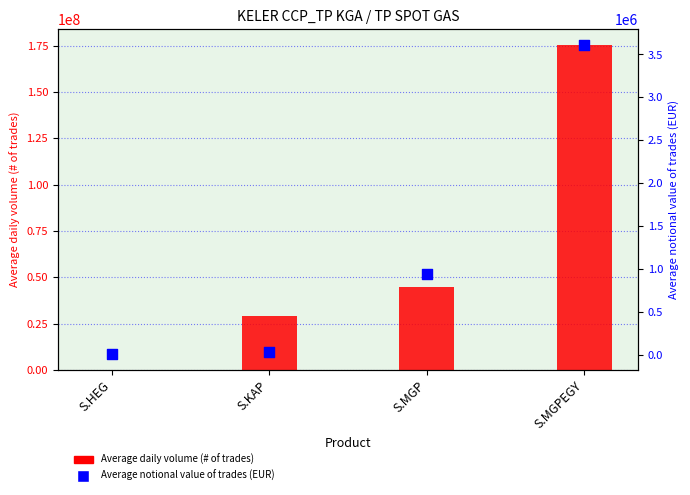

Which series contains the highest Y value?

Average daily volume (# of trades)